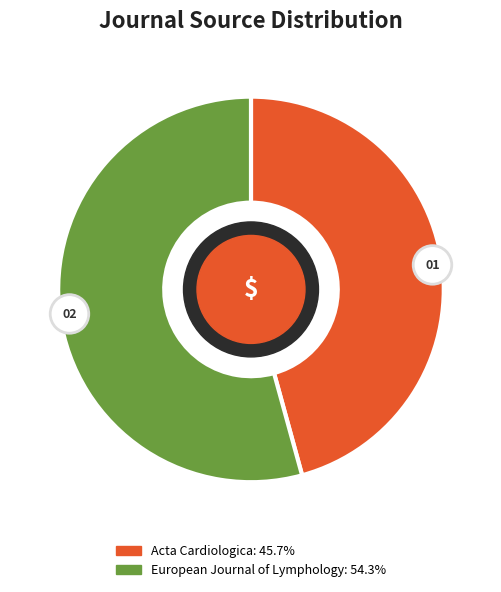

What is the majority slice?

European Journal of Lymphology